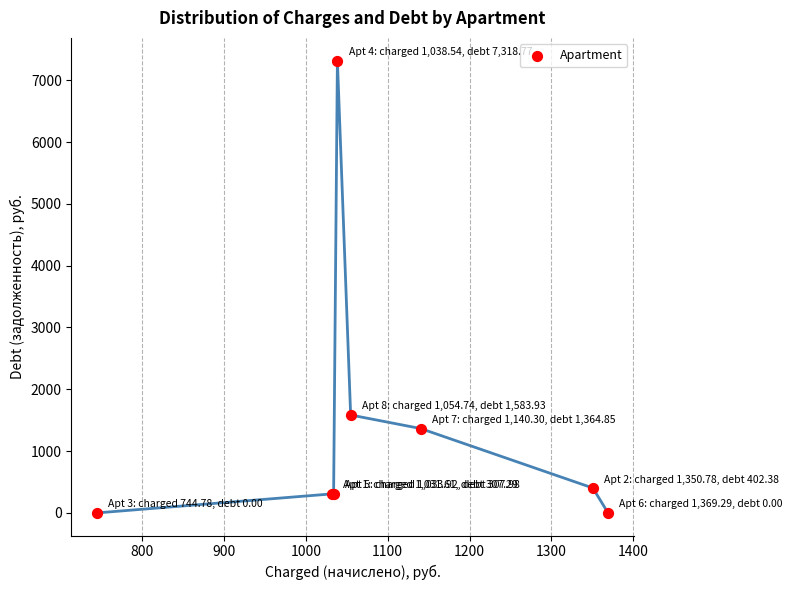

What Y value in the scatter plot is closest to 3659?

1583.9